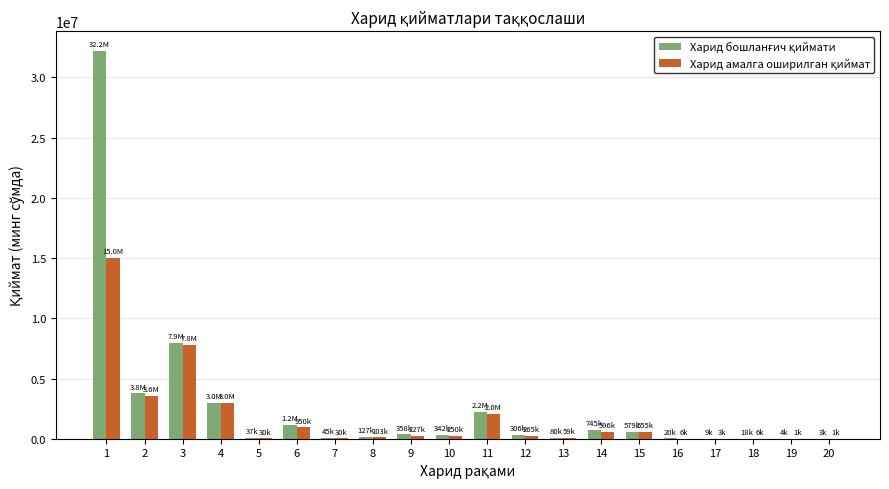

What is the greatest value displayed?

32235280.0